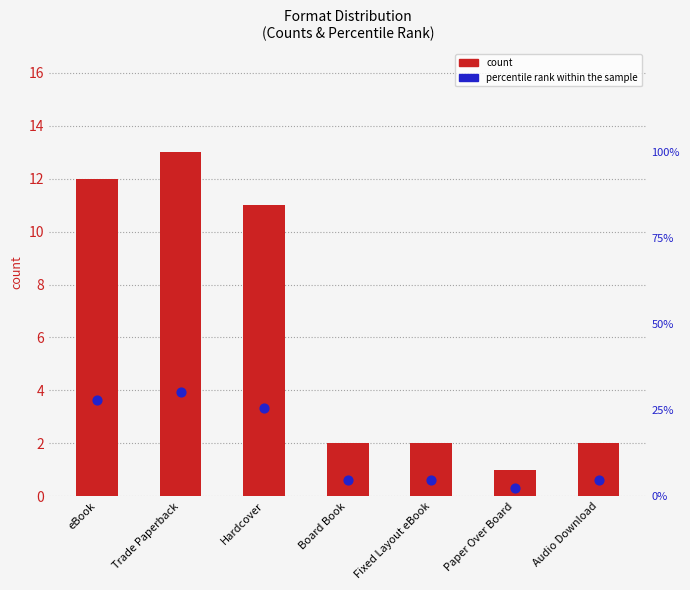

Is the value of count at eBook greater than the value of percentile rank within the sample at Board Book?

Yes